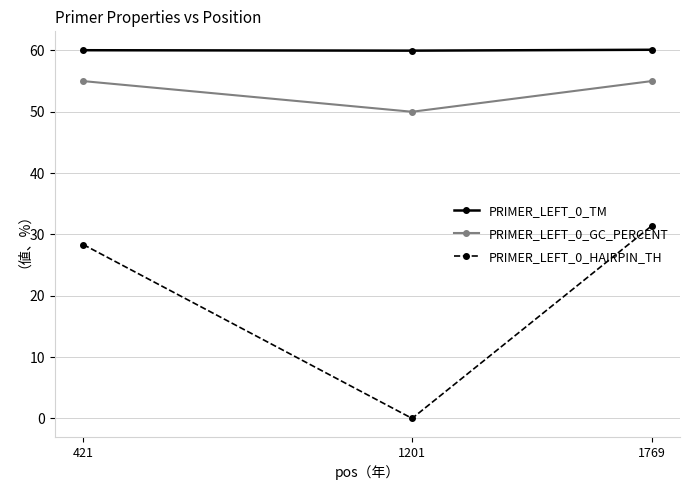

Which series has the largest total across all categories?

PRIMER_LEFT_0_TM